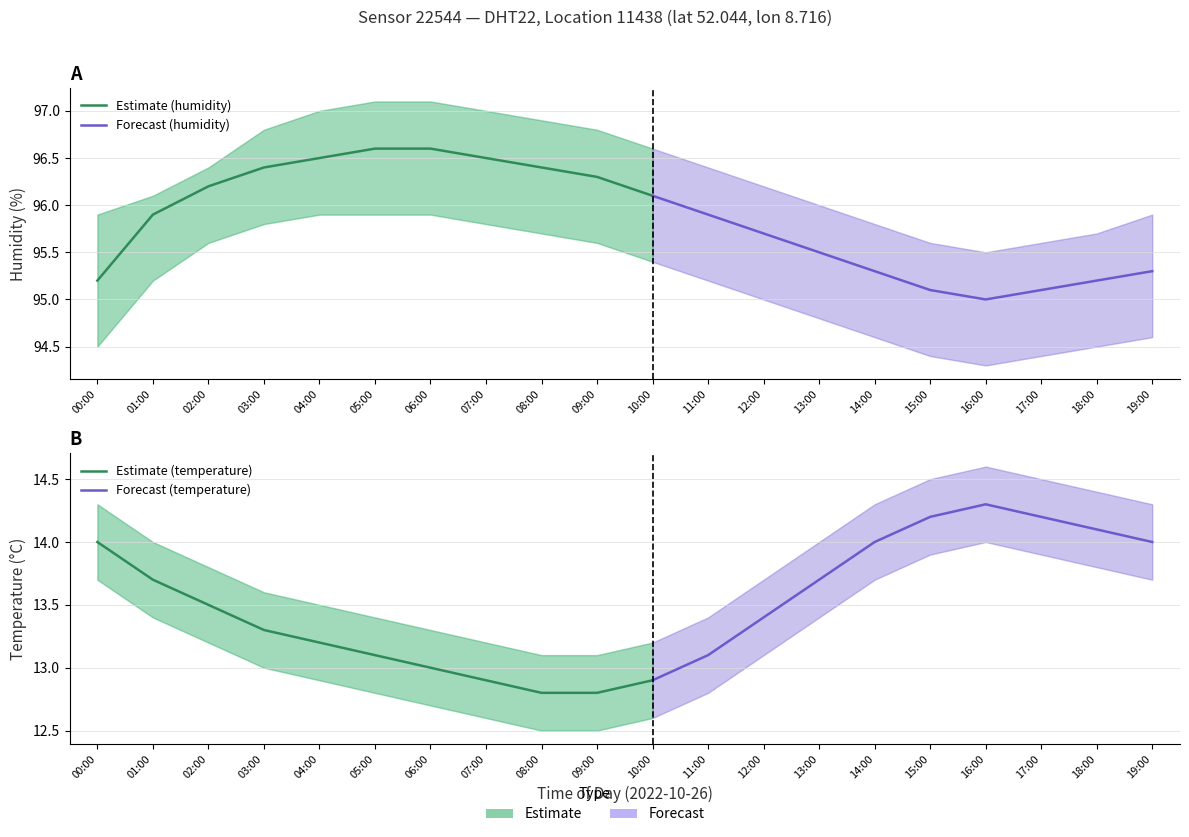

What is the maximum value shown in the chart?

97.1